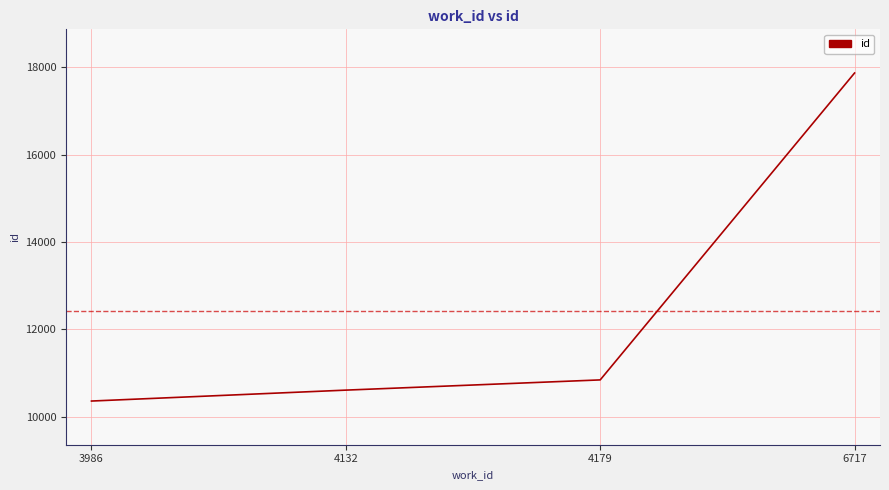

Between 3986 and 6717, which is larger?

6717